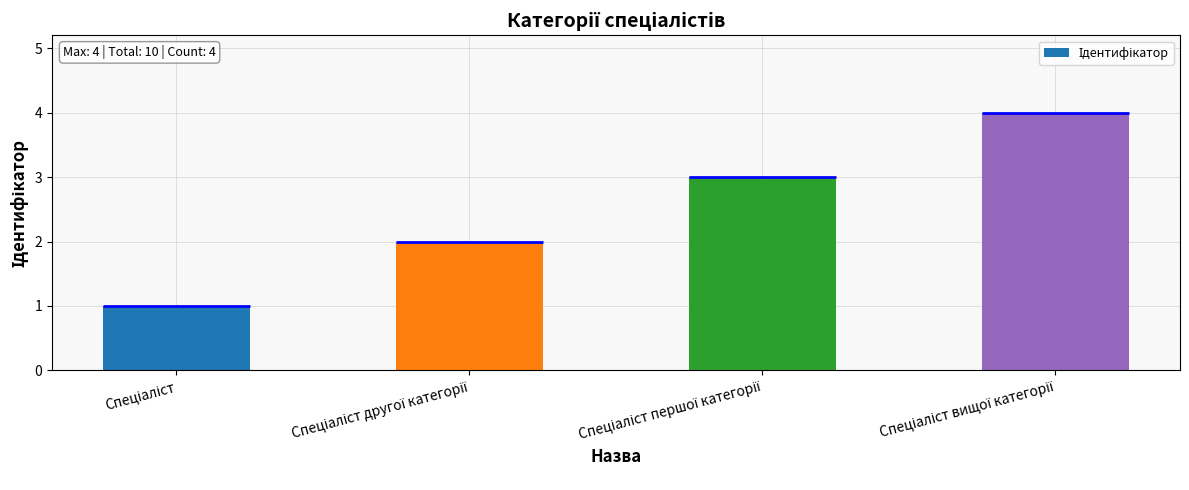

What is the difference between the maximum and minimum values?

3